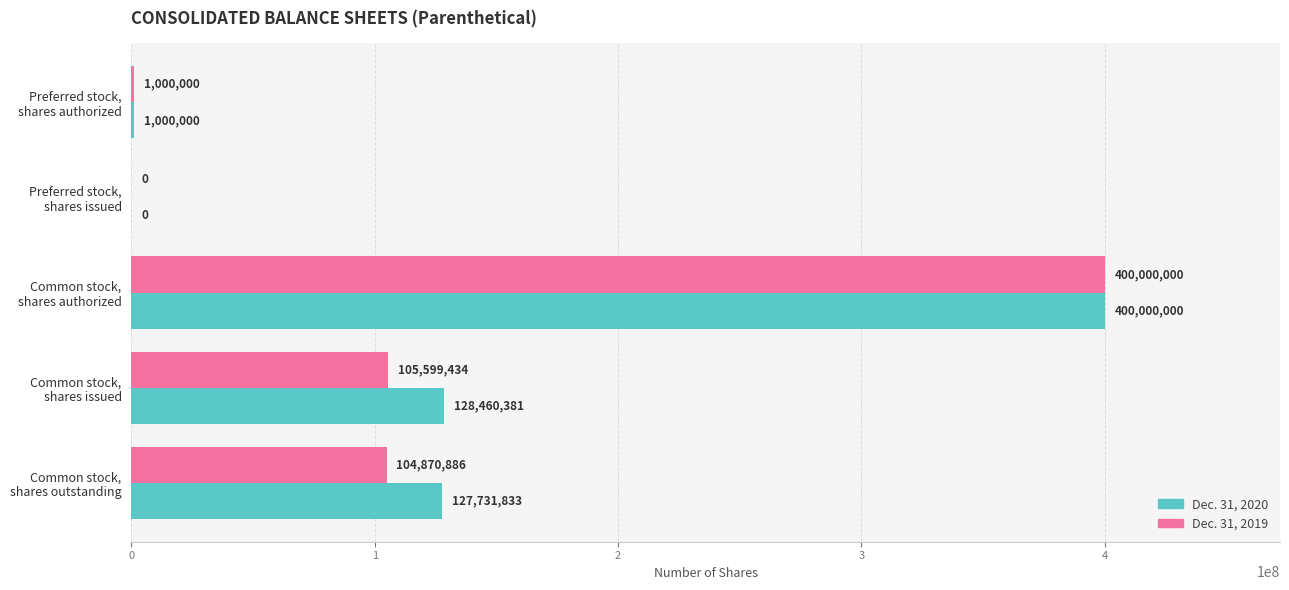

Which series has the largest total across all categories?

Dec. 31, 2020